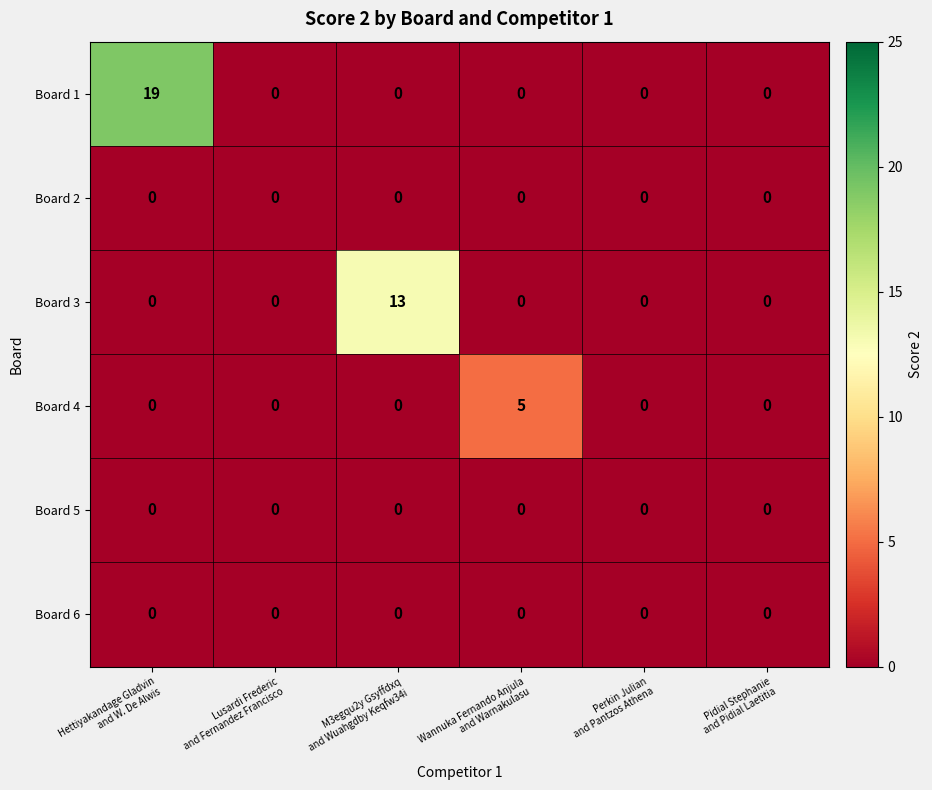

Which series has the largest total across all categories?

Board 1